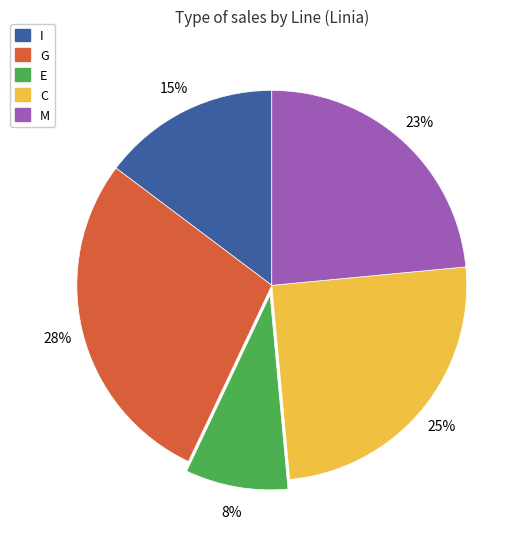

To the nearest percent, what is the difference between the largest and smallest slice percentages?

20%